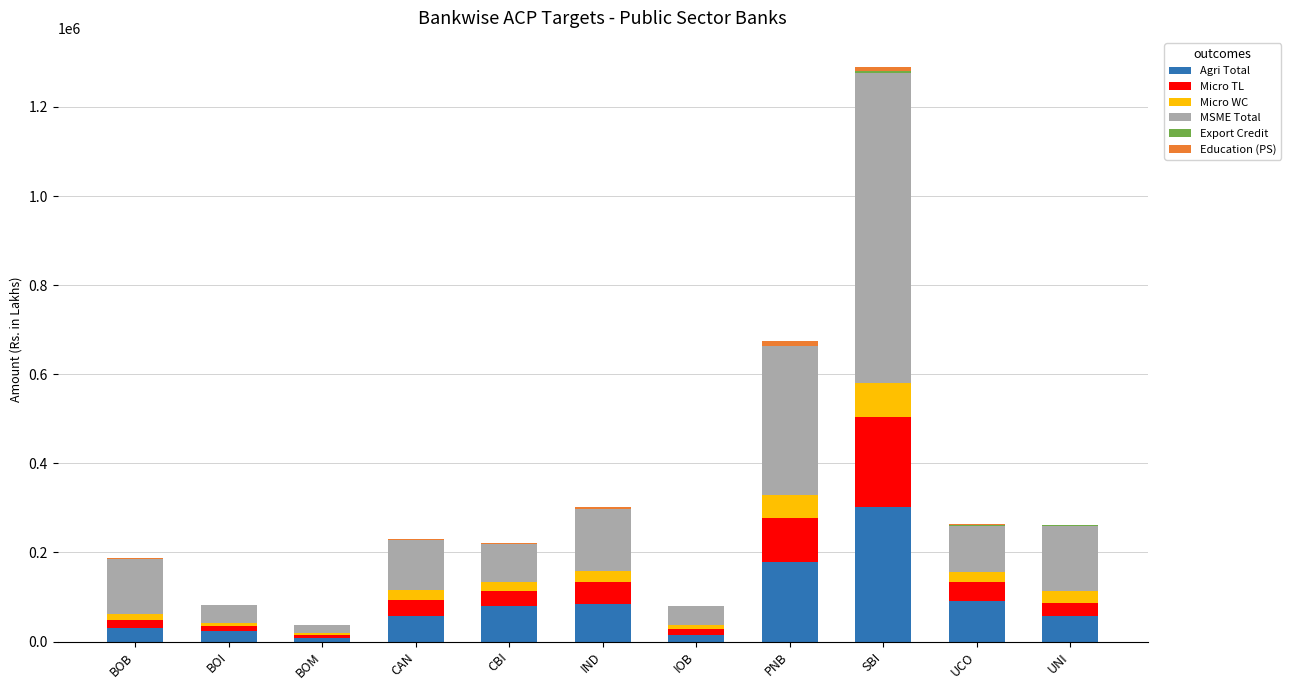

At which category is the sum across all series the highest?

SBI